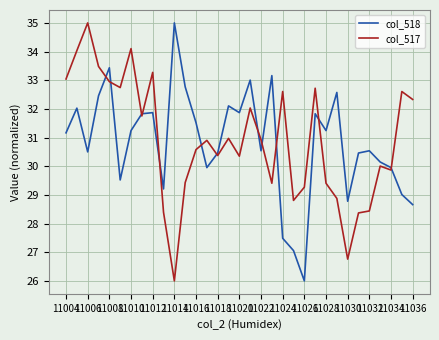

What is the difference between the maximum and minimum values in the col_517 series?

9.0